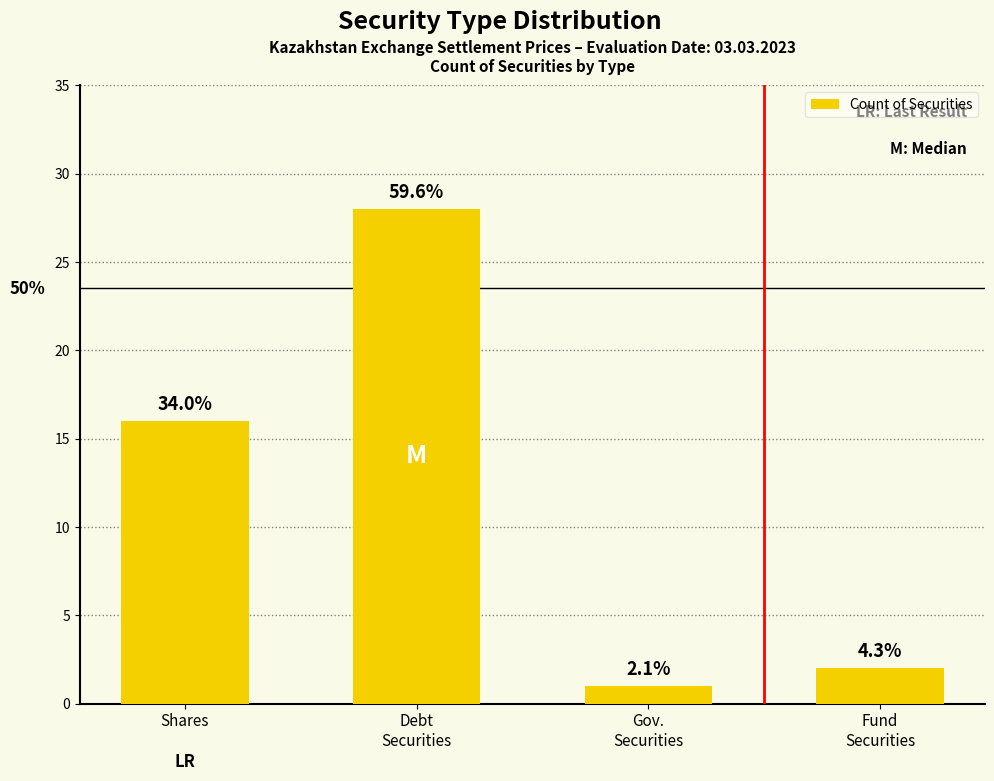

Which category has the lowest value across all series?

Gov.
Securities